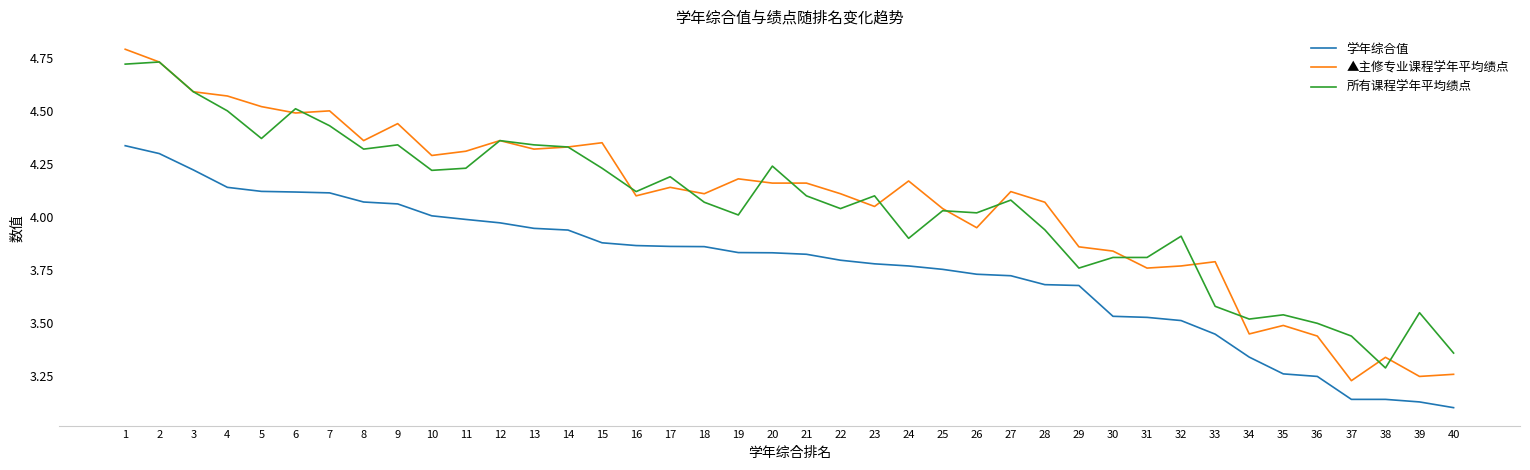

Is it true that 所有课程学年平均绩点 equals 6.5 at 29?

False